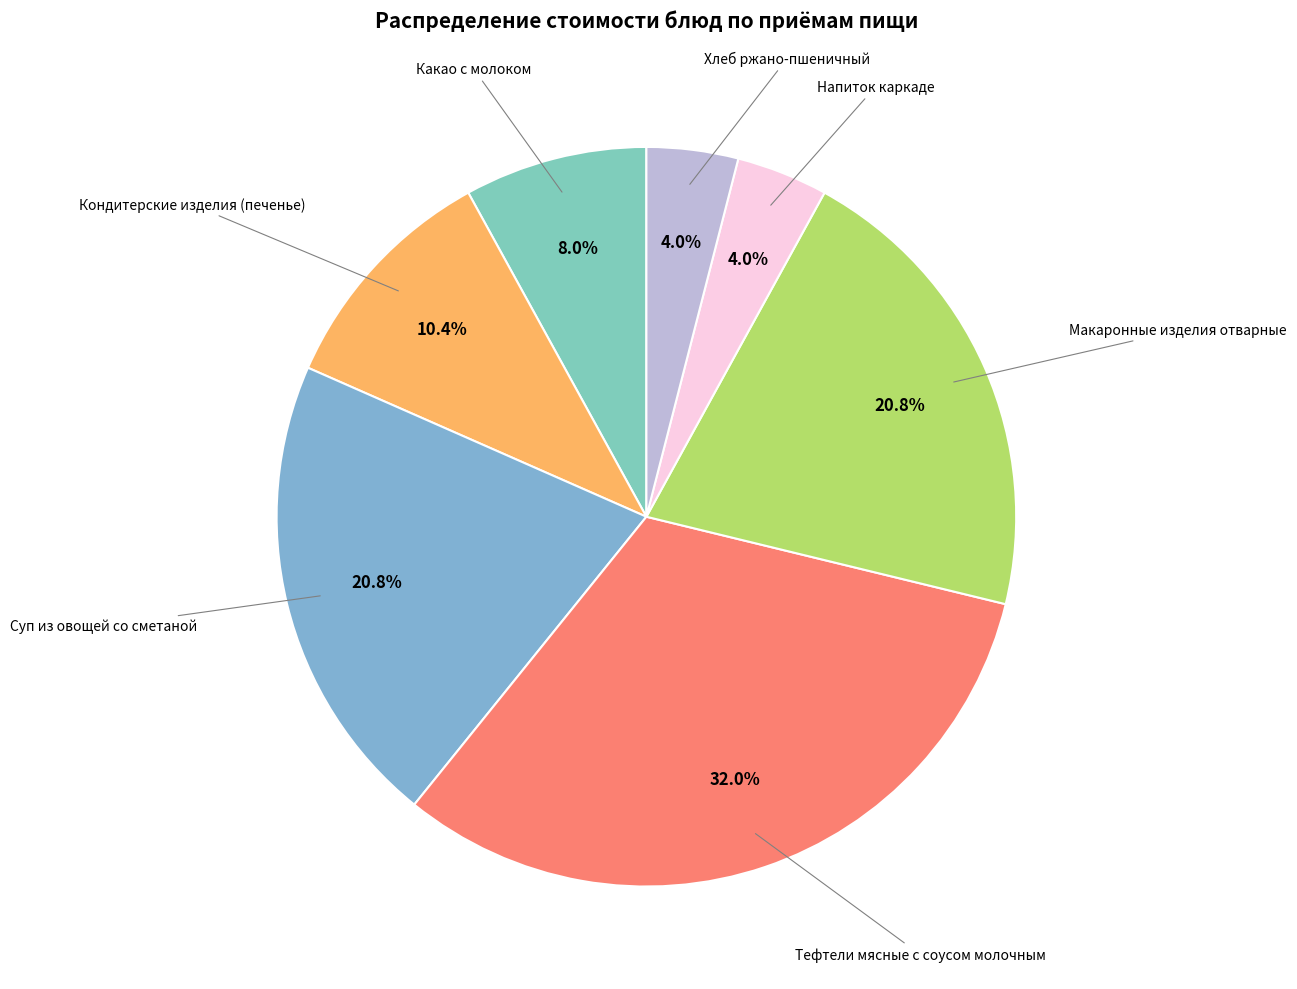

Is there a majority slice in this chart?

No